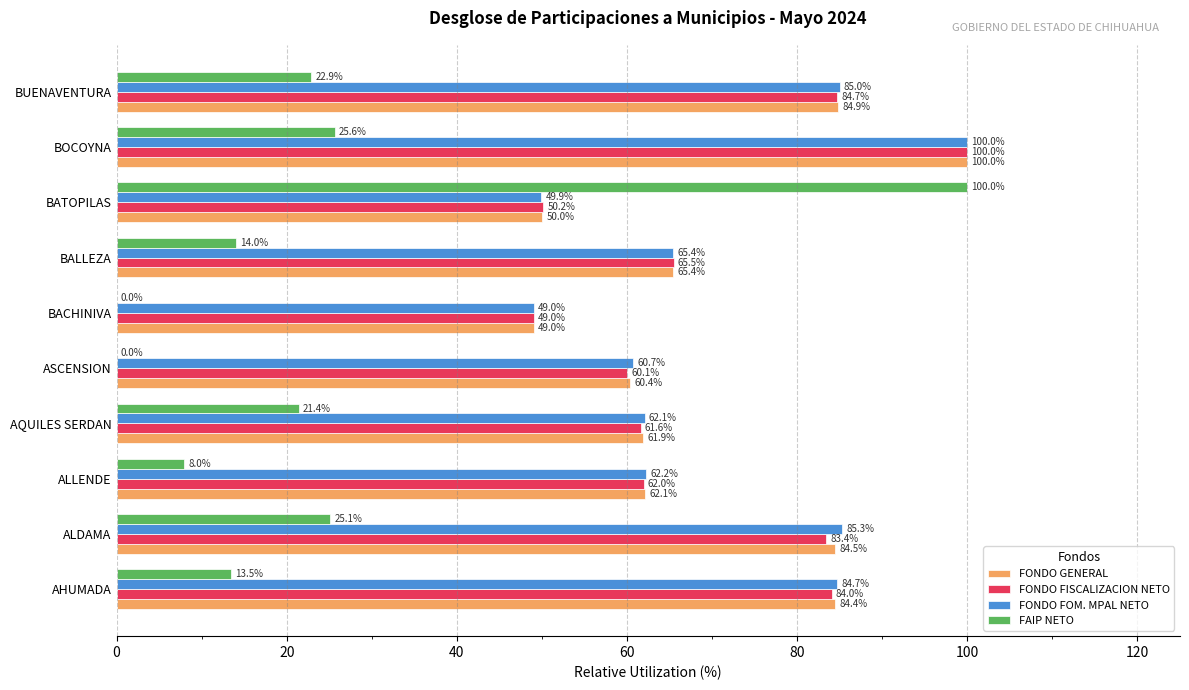

Where is FONDO FISCALIZACION NETO nearest to the value 74?

BALLEZA